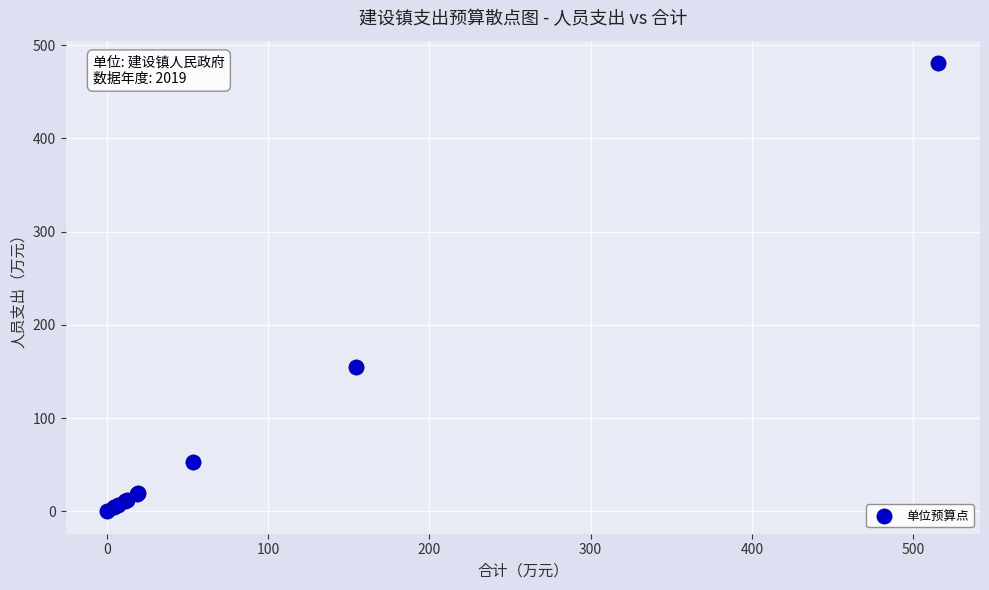

What Y value in the scatter plot is closest to 240?

154.3